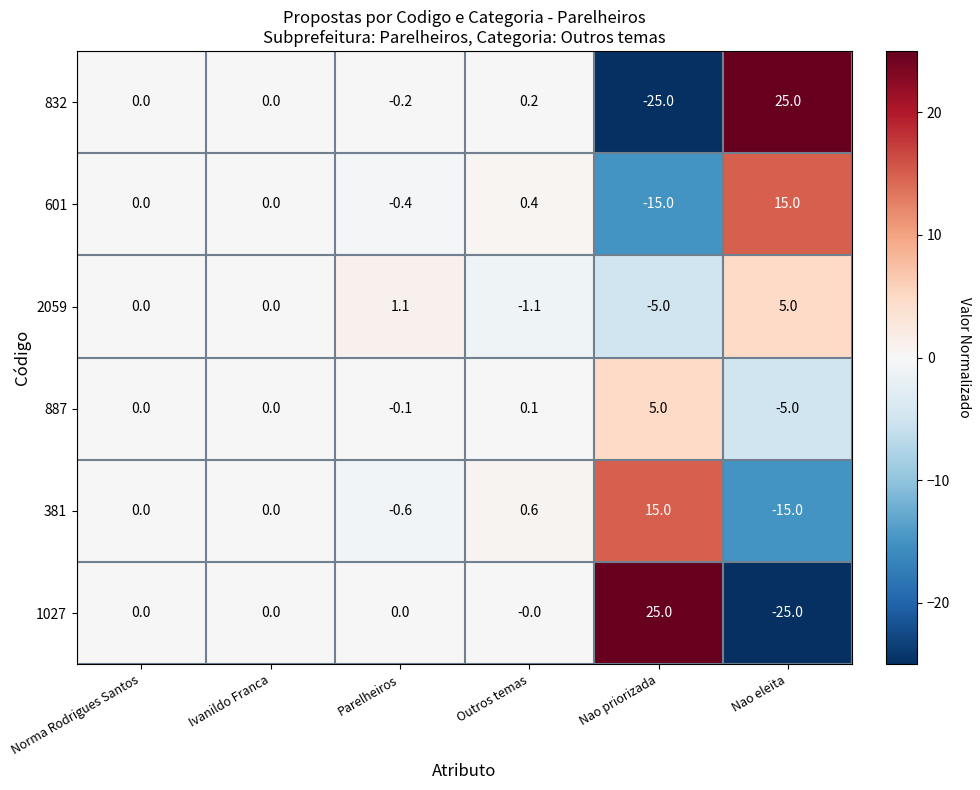

How many data points in 1027 are less than 0?

1